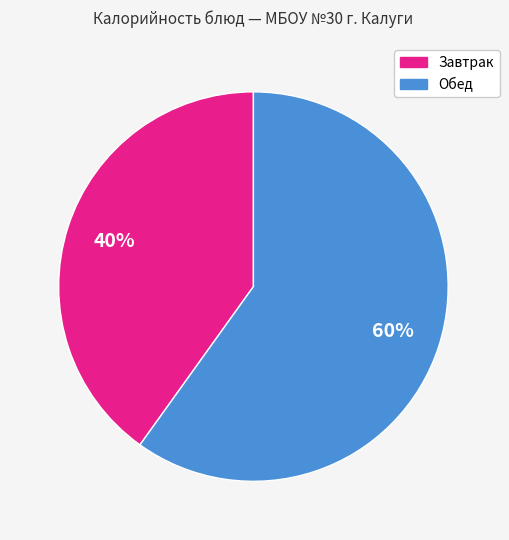

How many segments does this pie chart have?

2